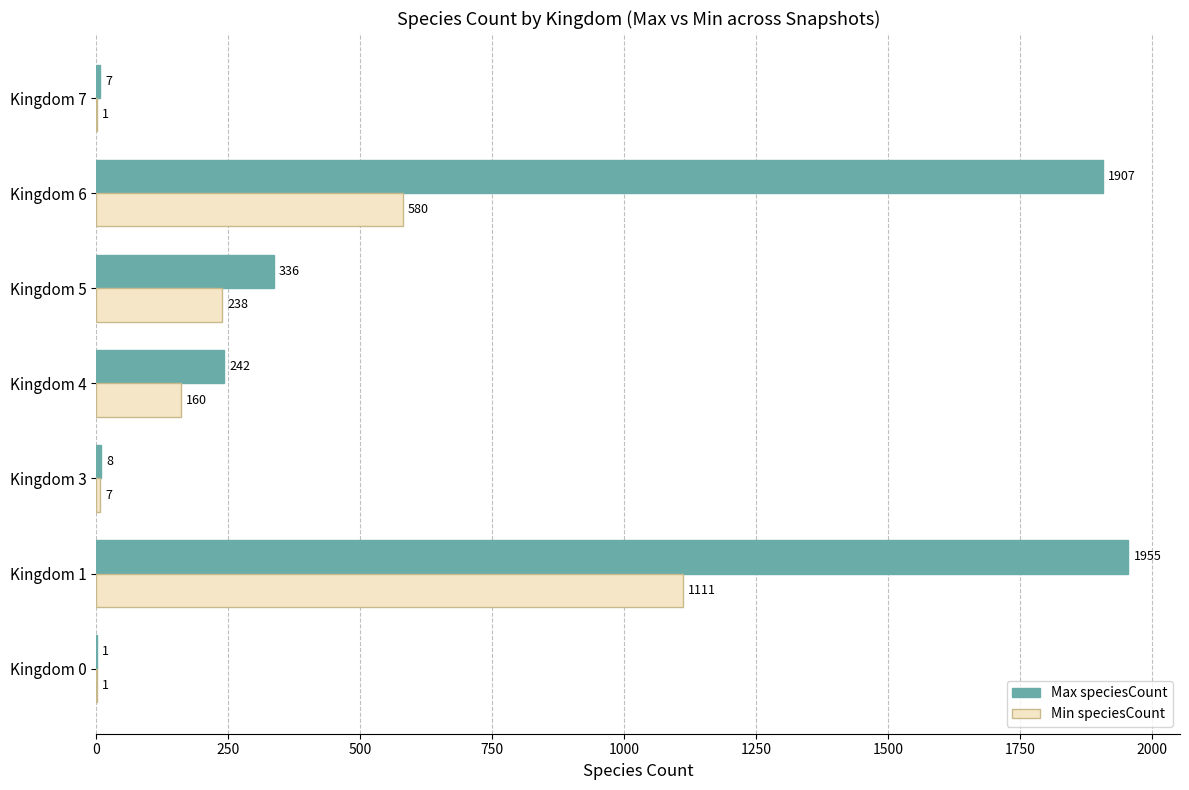

What is the sum of all Min speciesCount values?

2098